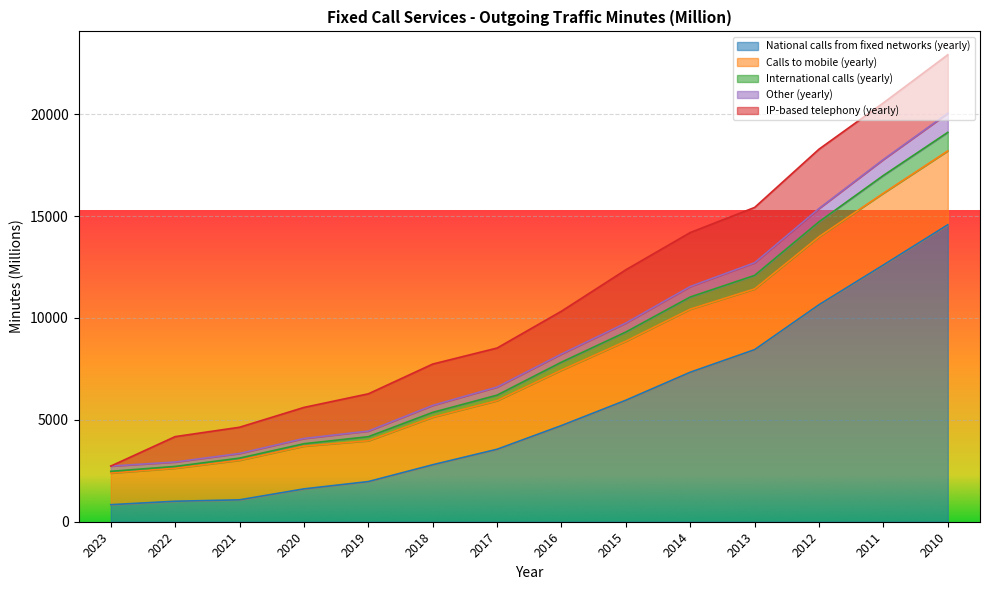

What is the minimum value for National calls from fixed networks (yearly)?

837.0